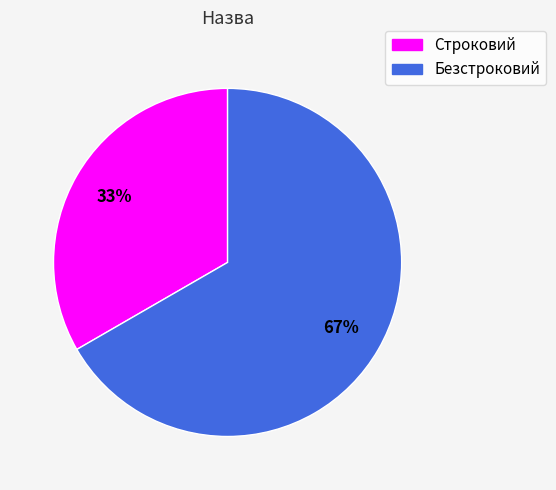

Rank the categories by value from lowest to highest.

Строковий, Безстроковий